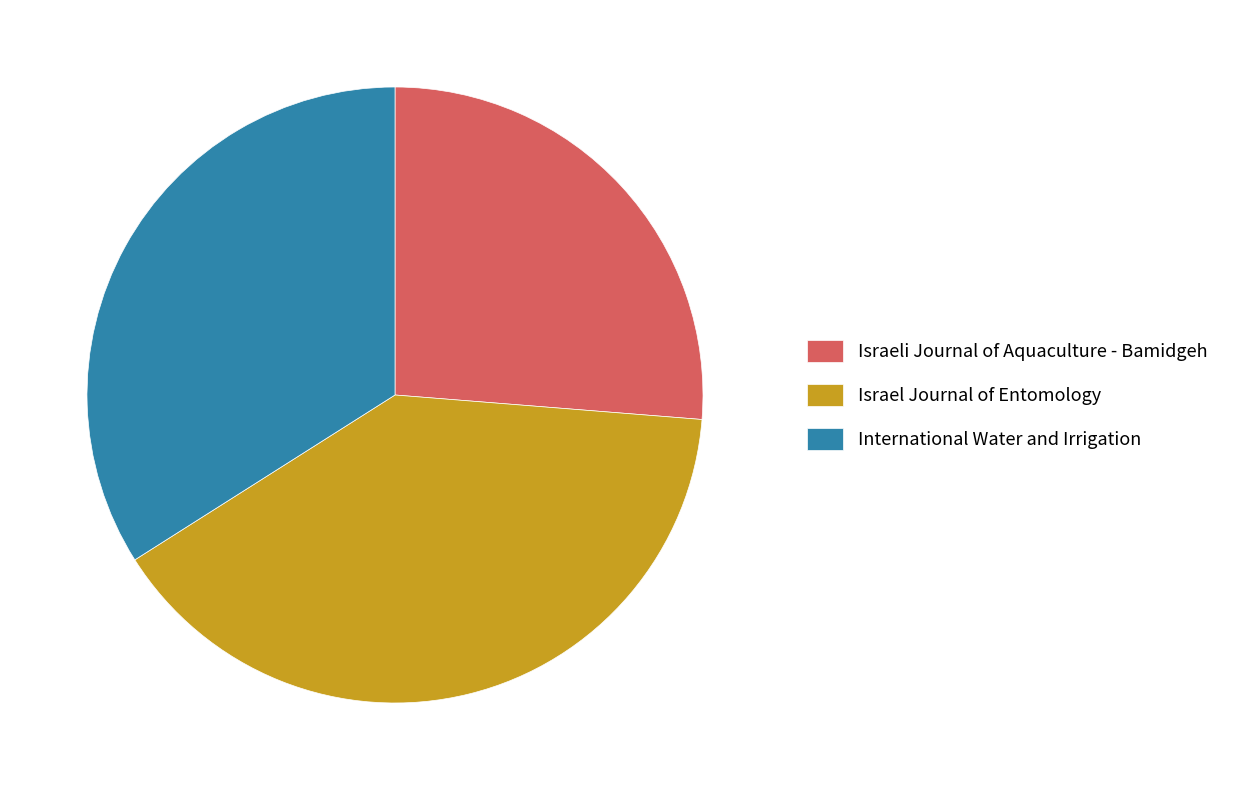

Do Israeli Journal of Aquaculture - Bamidgeh and Israel Journal of Entomology together represent more than half of the pie?

Yes